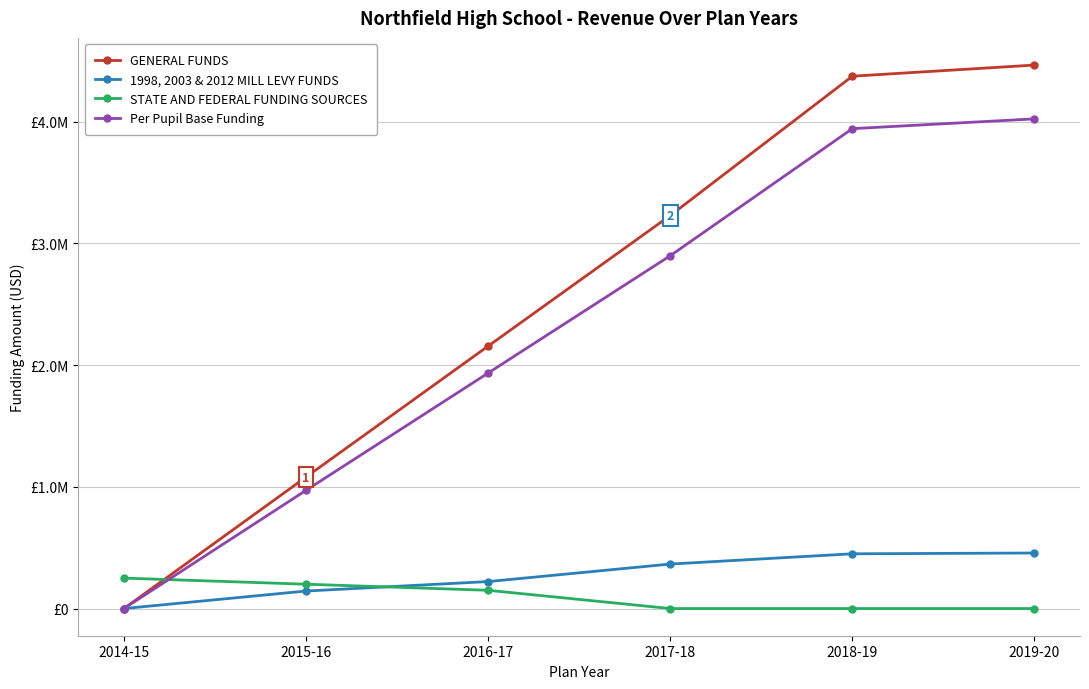

At which category is the sum across all series the highest?

2019-20